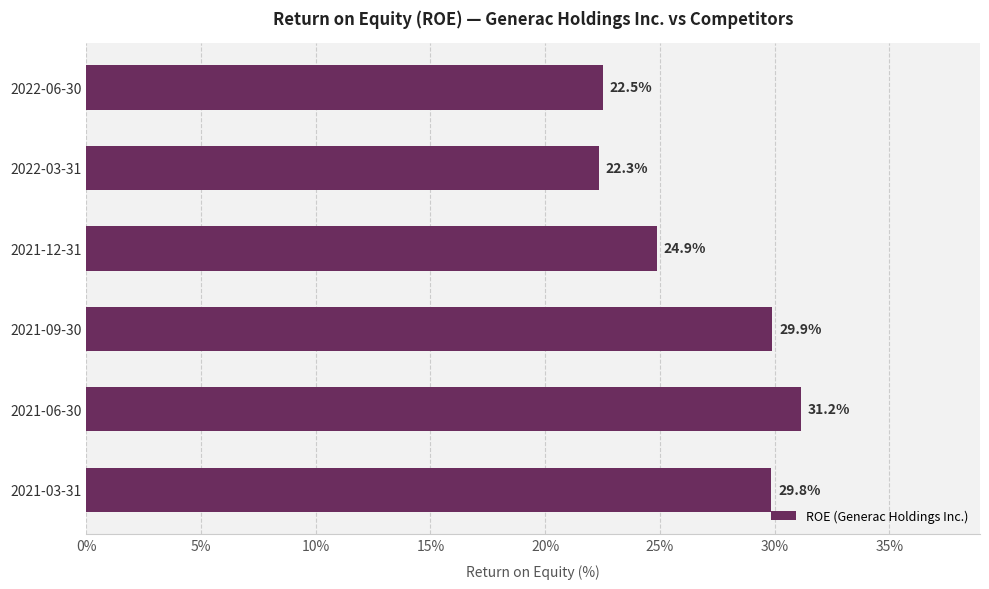

Between 2022-06-30 and 2022-03-31, which is larger?

2022-06-30